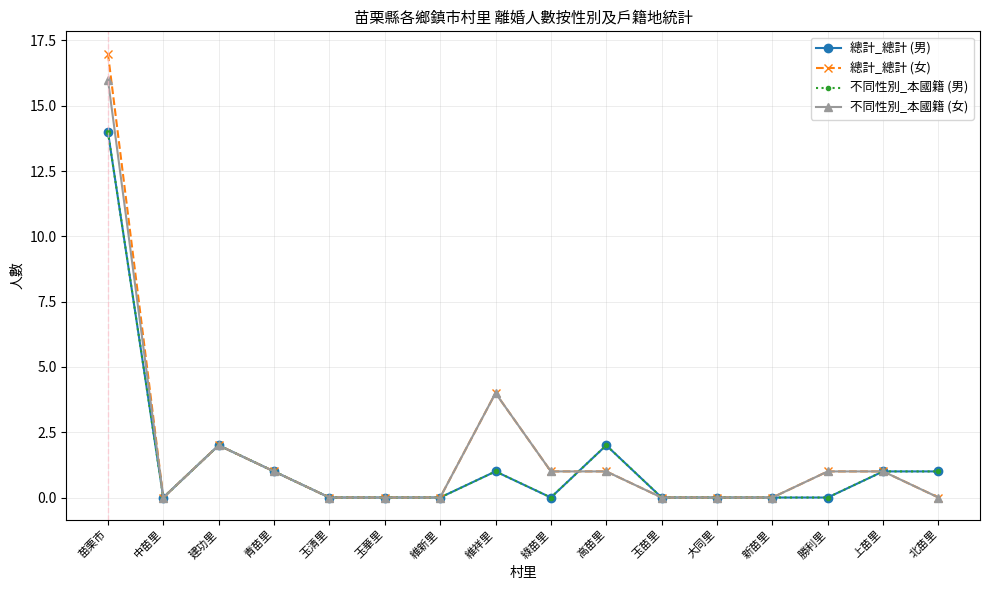

True or false: 總計_總計 (男) and 不同性別_本國籍 (男) intersect in this chart.

False